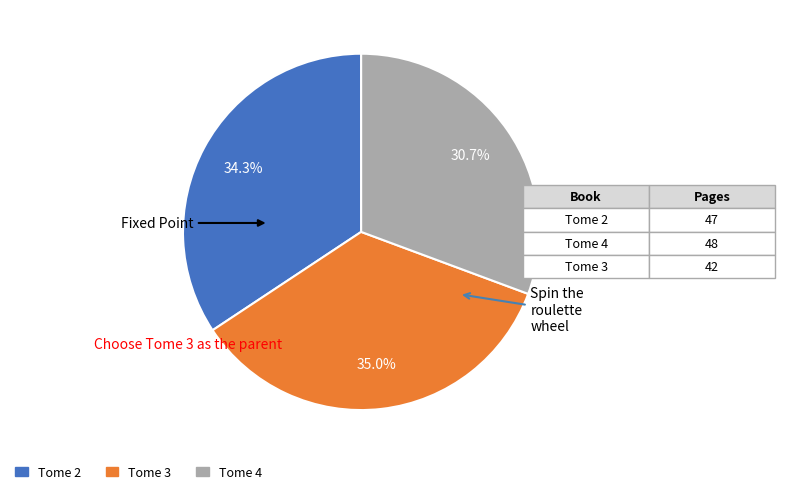

What portion of the pie excludes Tome 4?

69.3%